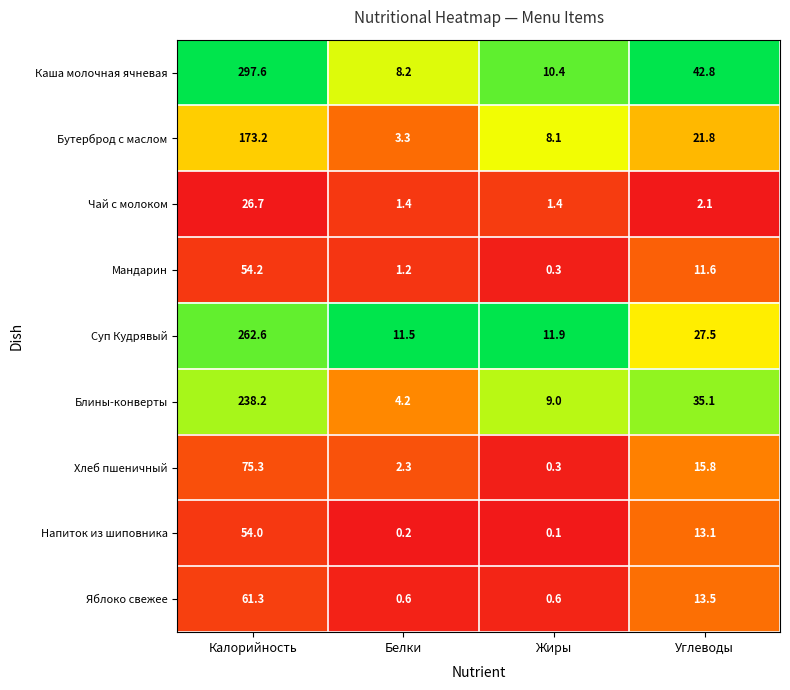

What is the spread (max minus min) of values at Калорийность?

270.9